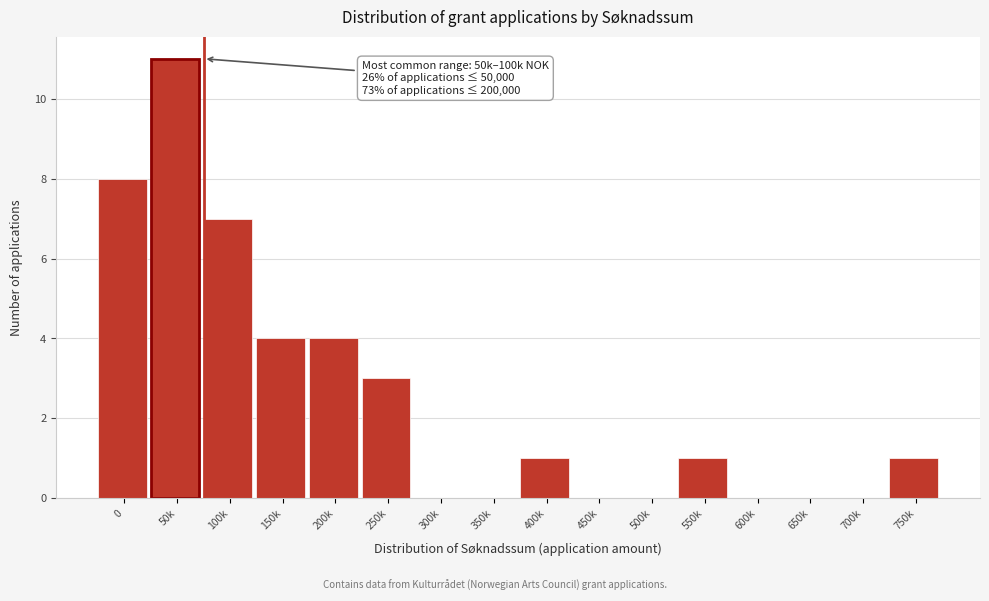

Reading left to right, transcribe all the data shown in this chart.

0=8	50k=11	100k=7	150k=4	200k=4	250k=3	300k=0	350k=0	400k=1	450k=0	500k=0	550k=1	600k=0	650k=0	700k=0	750k=1